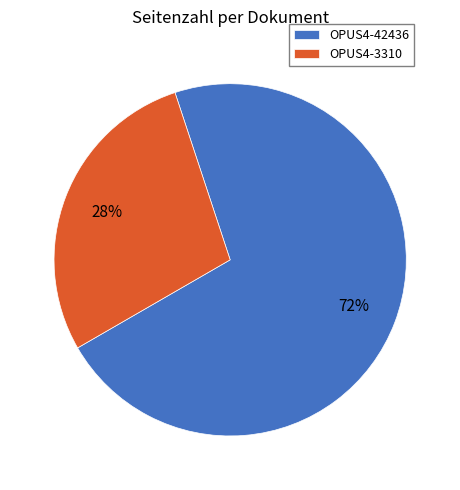

Is the sum of OPUS4-42436 and OPUS4-3310 greater than half?

Yes